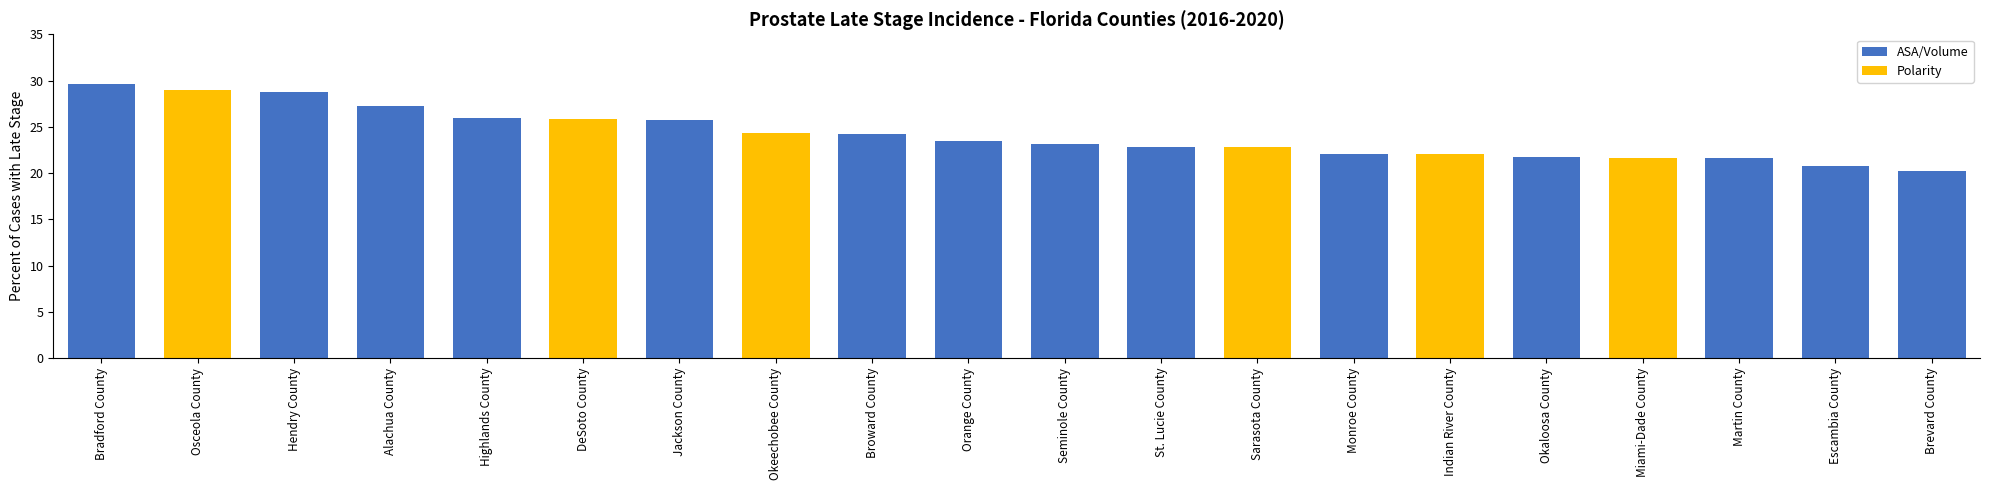

What is the difference between the maximum and minimum values?

9.4